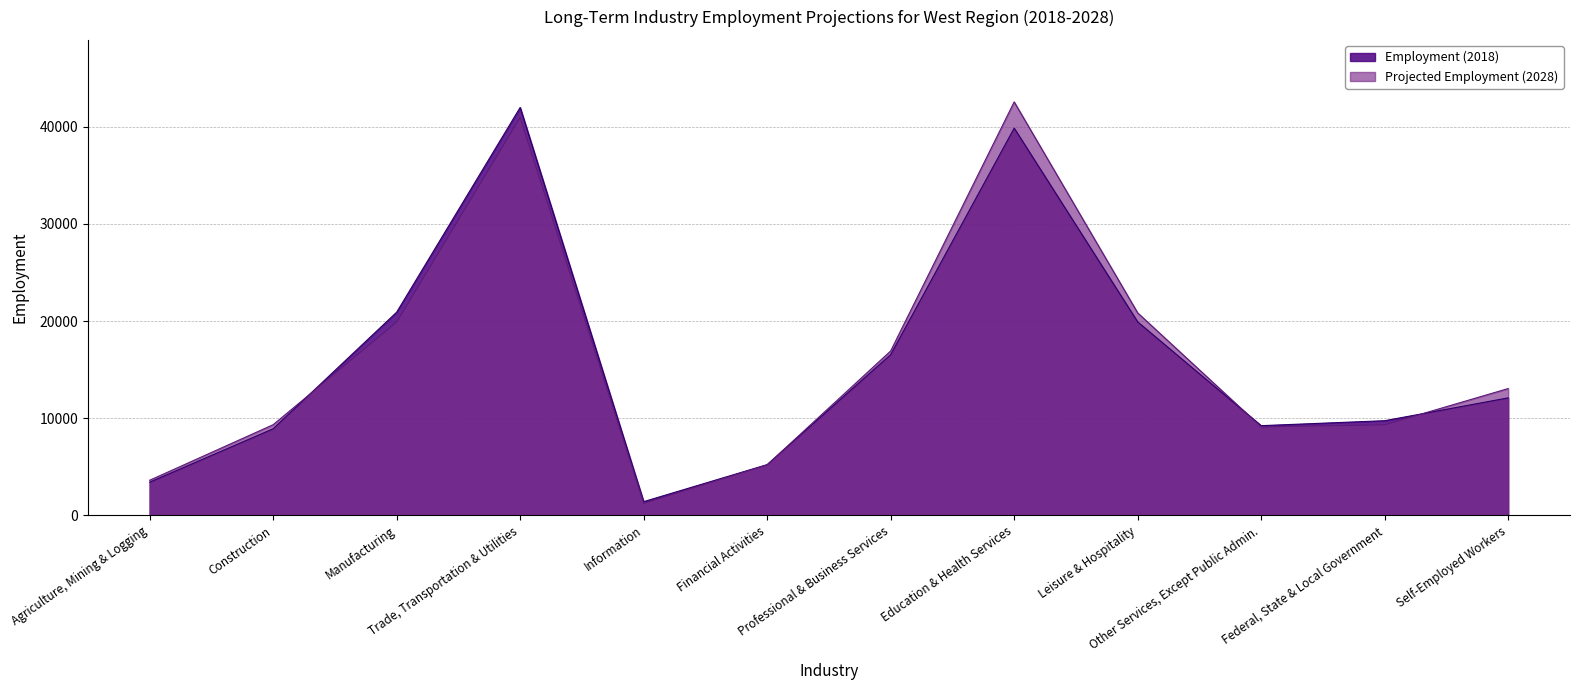

Reading left to right, extract all data points from this chart.

Employment (2018): Agriculture, Mining & Logging=3420	Construction=8920	Manufacturing=20920	Trade, Transportation & Utilities=41990	Information=1420	Financial Activities=5230	Professional & Business Services=16550	Education & Health Services=39860	Leisure & Hospitality=19920	Other Services, Except Public Admin.=9240	Federal, State & Local Government=9750	Self-Employed Workers=12100
Projected Employment (2028): Agriculture, Mining & Logging=3620	Construction=9340	Manufacturing=19900	Trade, Transportation & Utilities=40960	Information=1240	Financial Activities=5210	Professional & Business Services=16930	Education & Health Services=42560	Leisure & Hospitality=20850	Other Services, Except Public Admin.=9110	Federal, State & Local Government=9330	Self-Employed Workers=13060